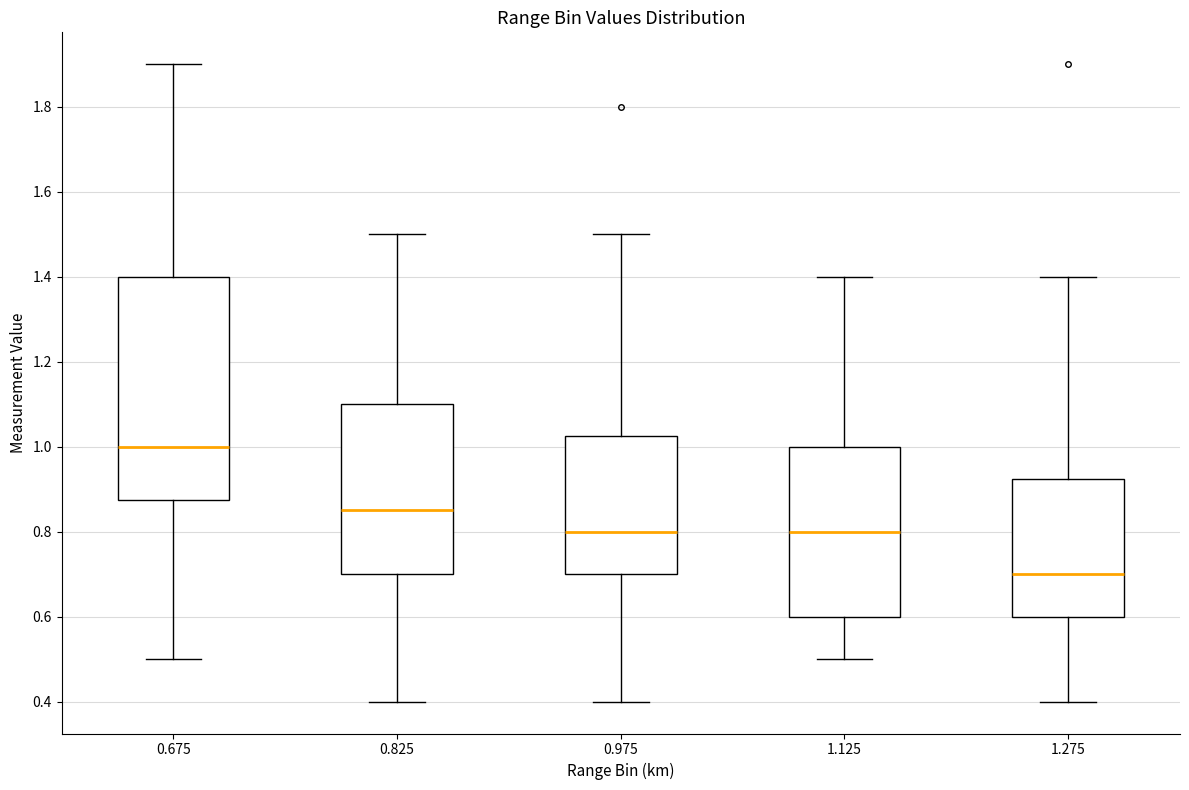

Which box is the tallest, from its lower edge to its upper edge?

0.675